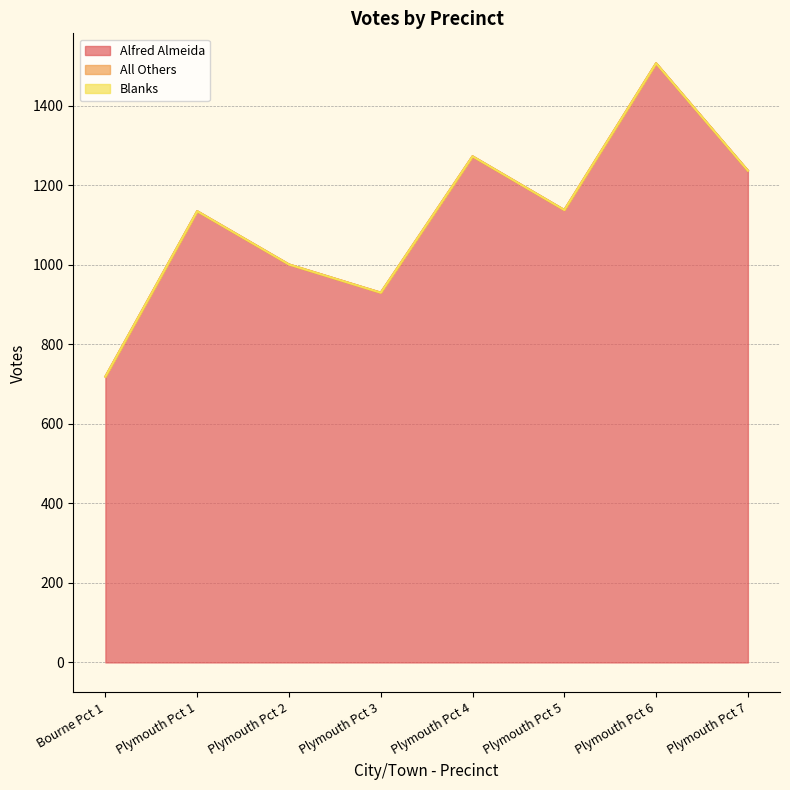

True or false: Alfred Almeida and Blanks cross at least once.

False